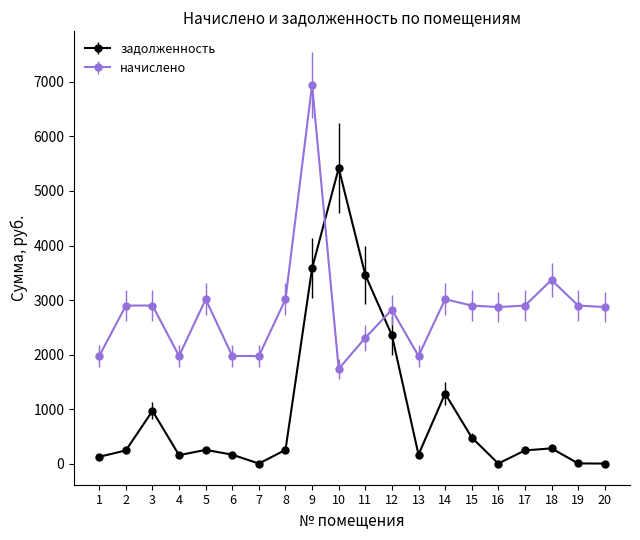

Which series changed the most between 10 and 20?

задолженность